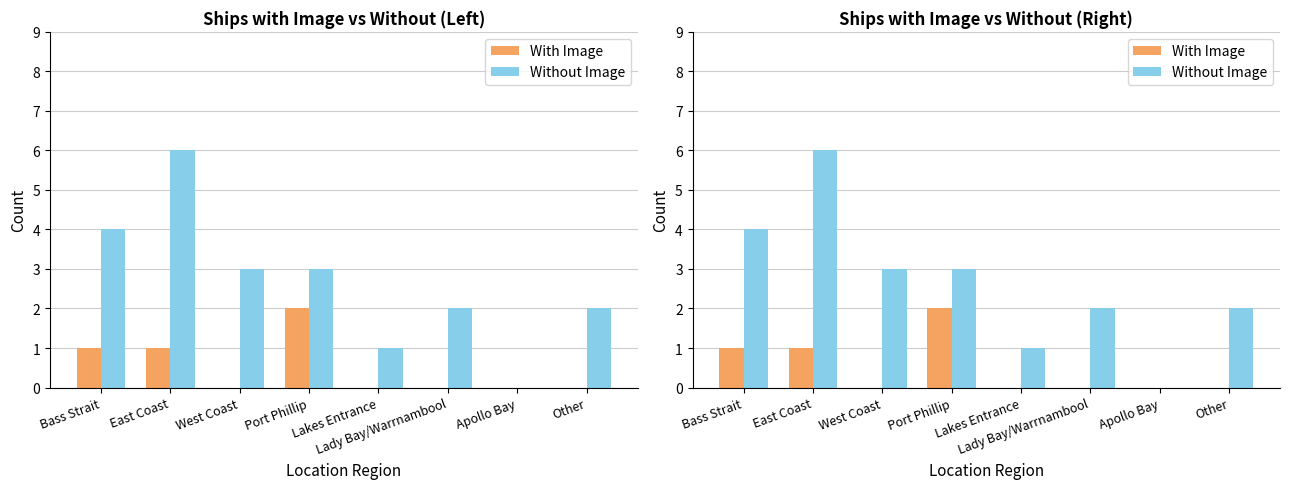

Count the number of data series in this chart.

2